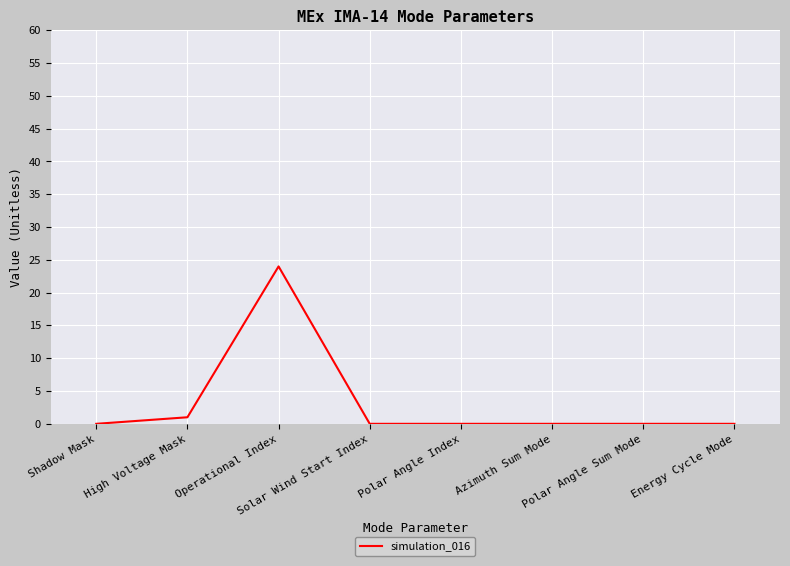

Reading left to right, transcribe all the data shown in this chart.

Shadow Mask=0	High Voltage Mask=1	Operational Index=24	Solar Wind Start Index=0	Polar Angle Index=0	Azimuth Sum Mode=0	Polar Angle Sum Mode=0	Energy Cycle Mode=0